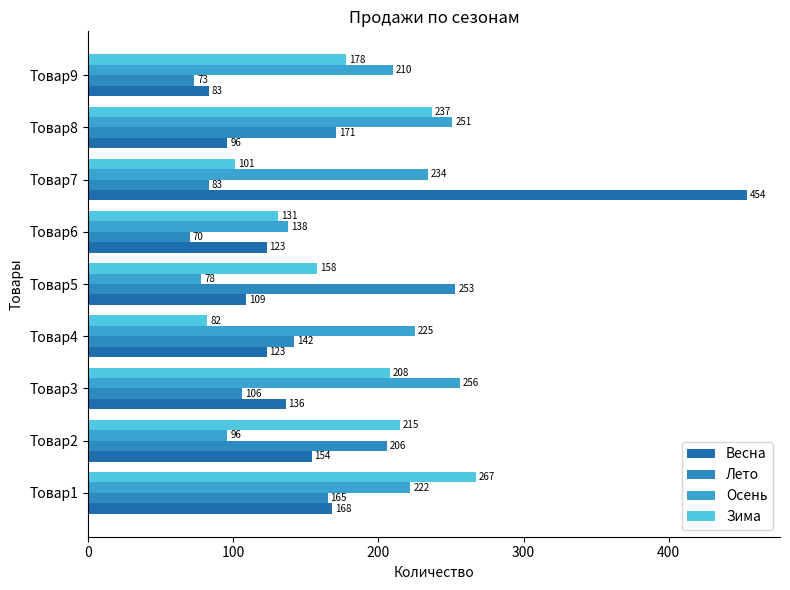

How many data points does each series have?

9